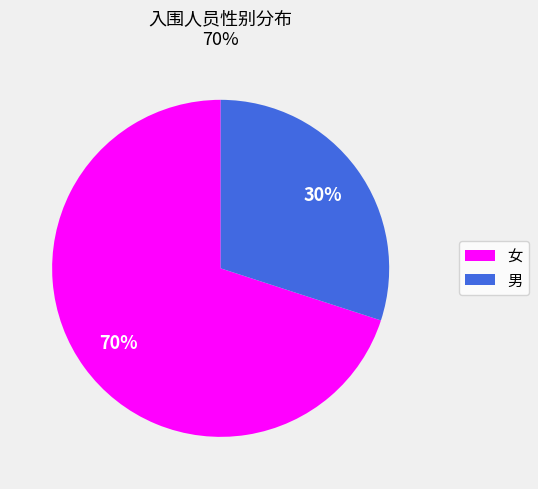

What is the smallest slice in the pie chart?

男